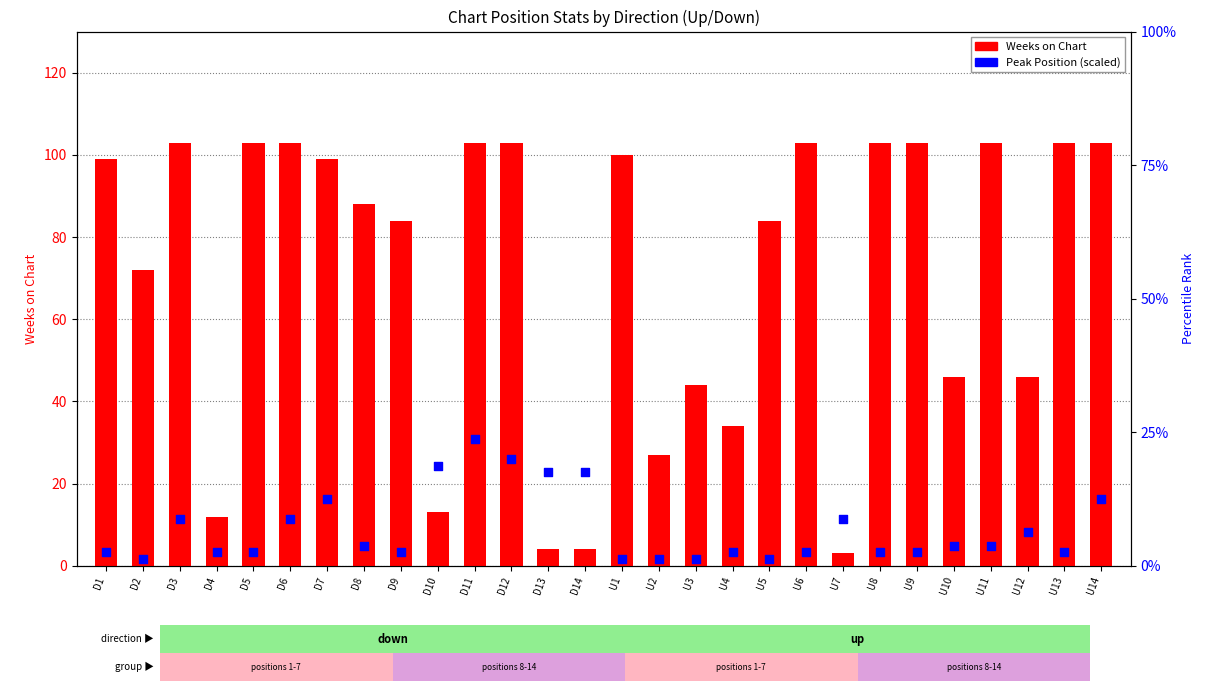

Which series has the largest total across all categories?

Weeks on Chart